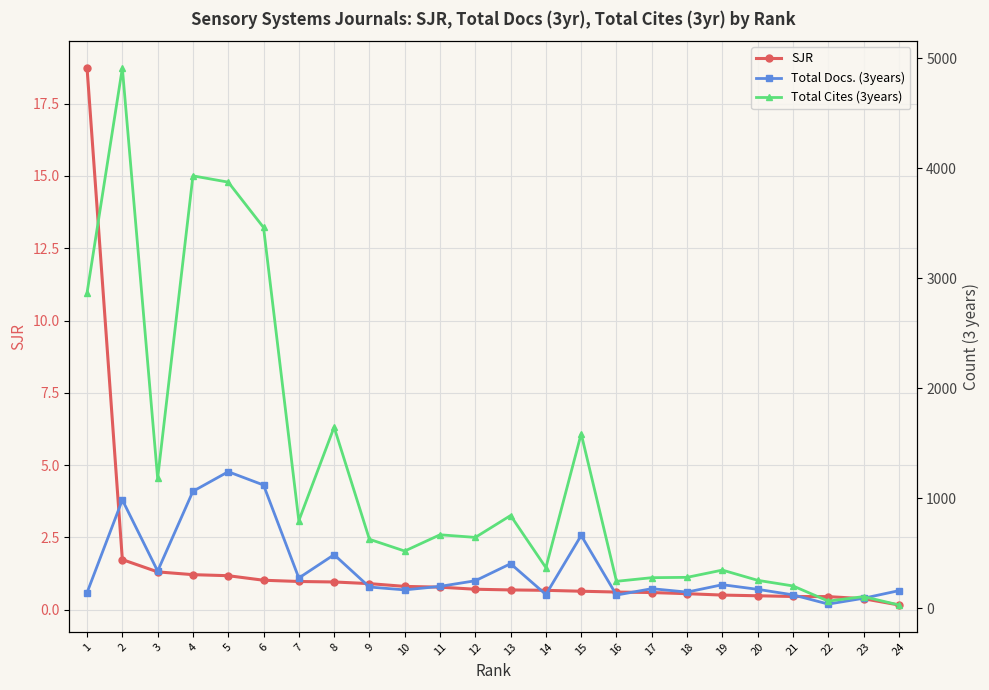

Between 14 and 1, which is larger?

1